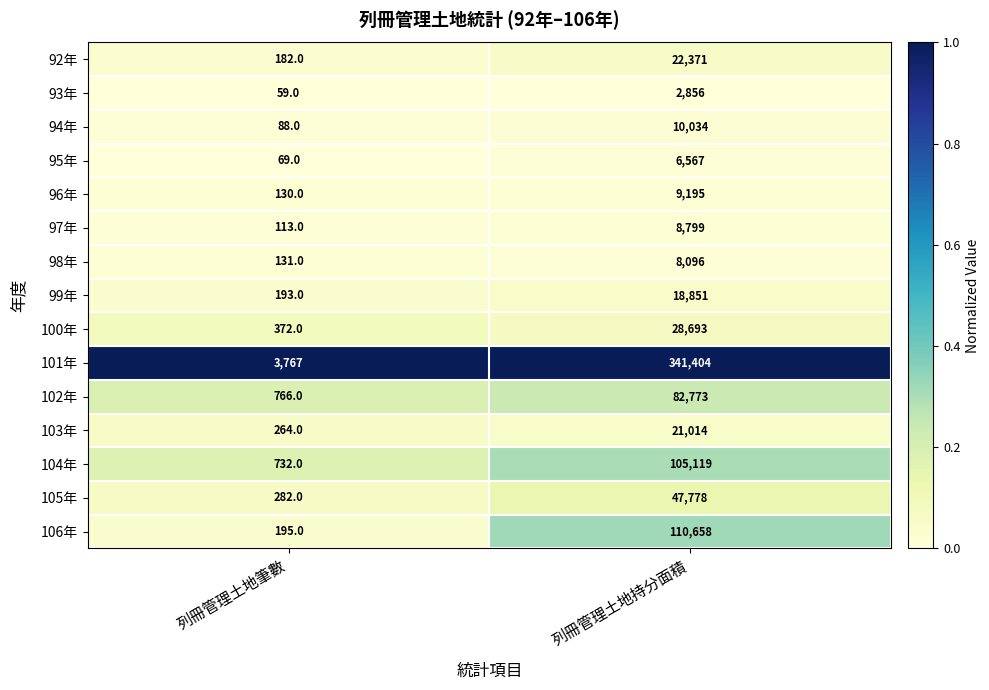

Which series has the largest total across all categories?

101年